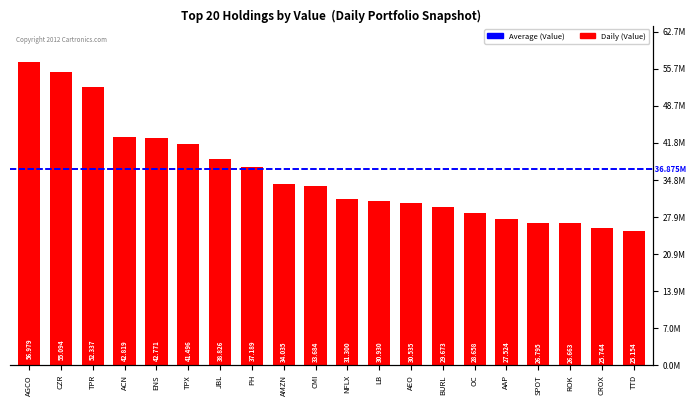

Where does the data first go above 33684000?

AGCO